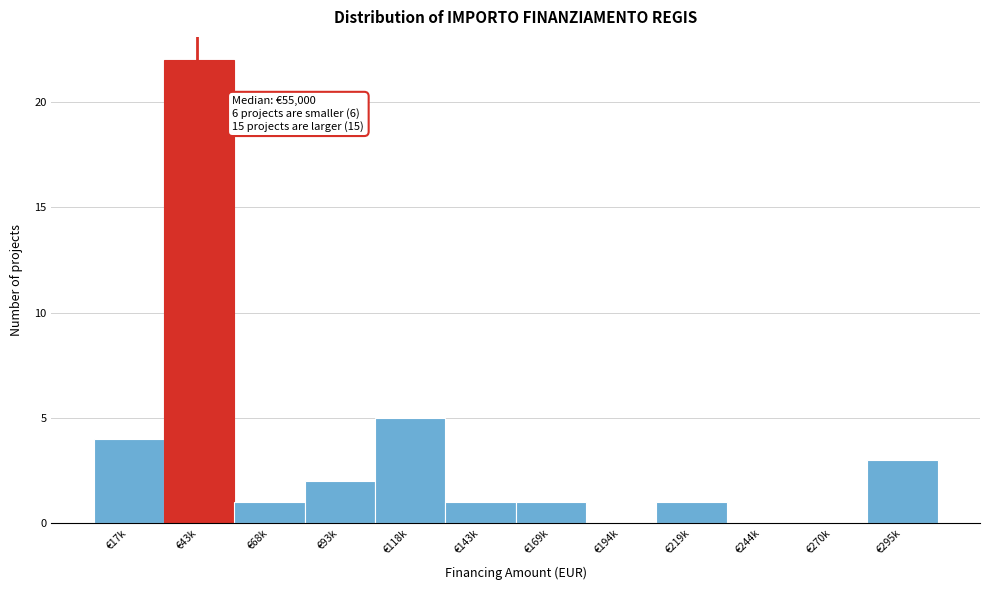

Reading left to right, list all the values displayed in this chart.

€17k=4	€43k=22	€68k=1	€93k=2	€118k=5	€143k=1	€169k=1	€194k=0	€219k=1	€244k=0	€270k=0	€295k=3